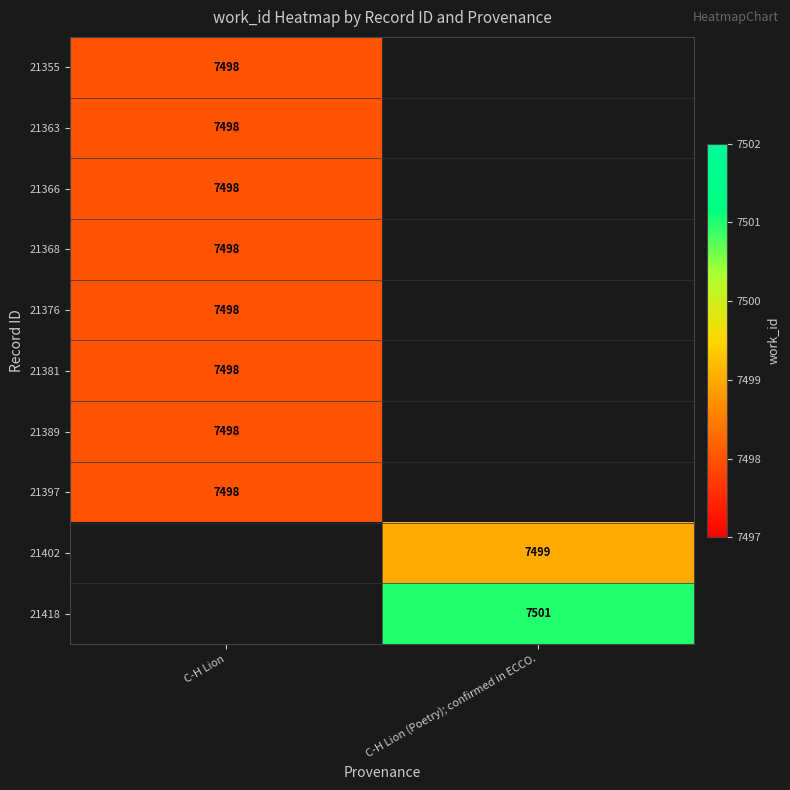

Is it true that 21355 equals 12177 at C-H Lion?

False